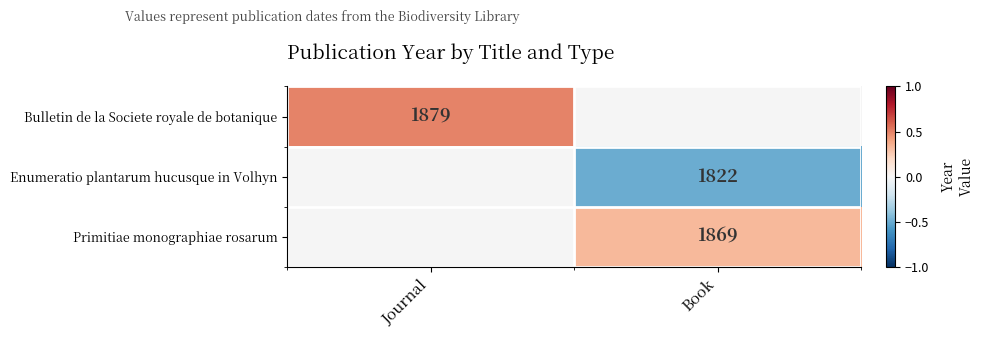

Which has a higher value, Journal or Book?

Book